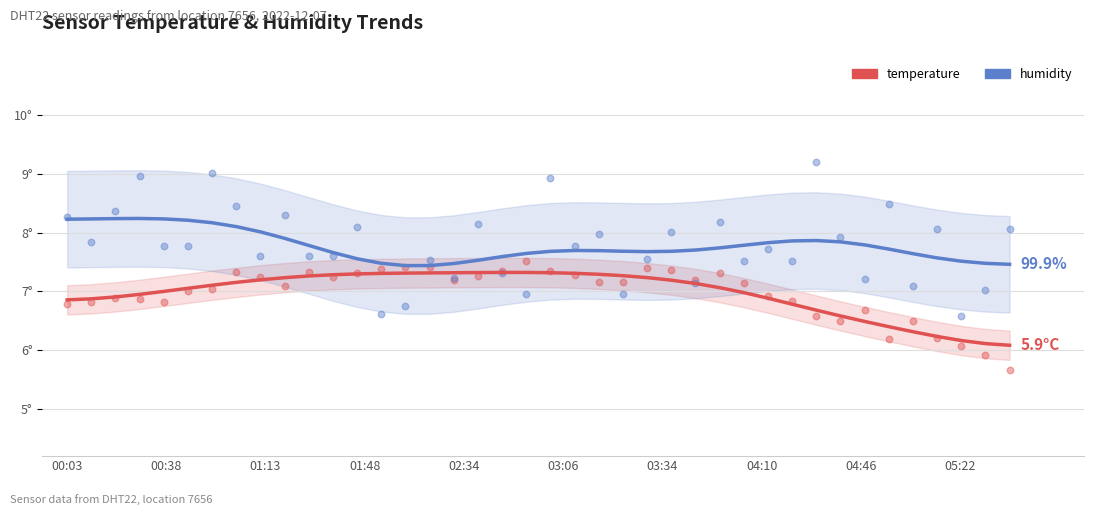

What are all the series names shown in the legend?

temperature, humidity